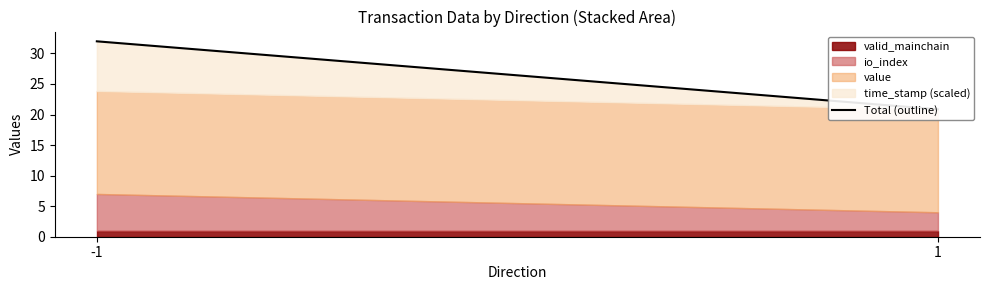

Reading right to left, list all the values displayed in this chart.

1=20.8	-1=32.0